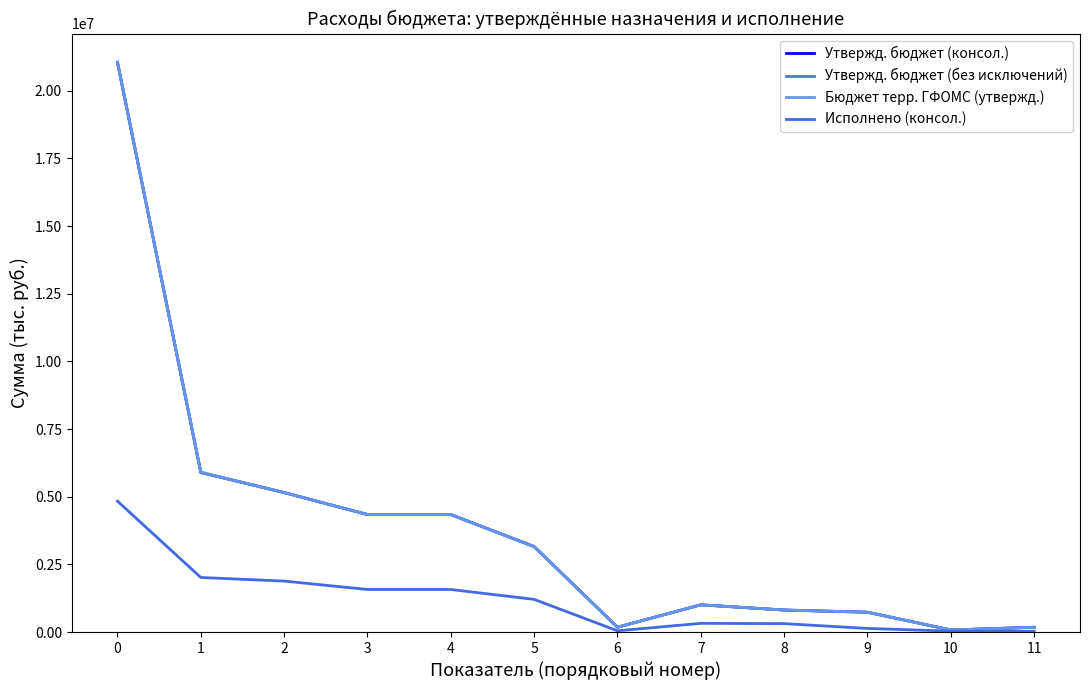

Which series has the widest spread of values?

Бюджет терр. ГФОМС (утвержд.)